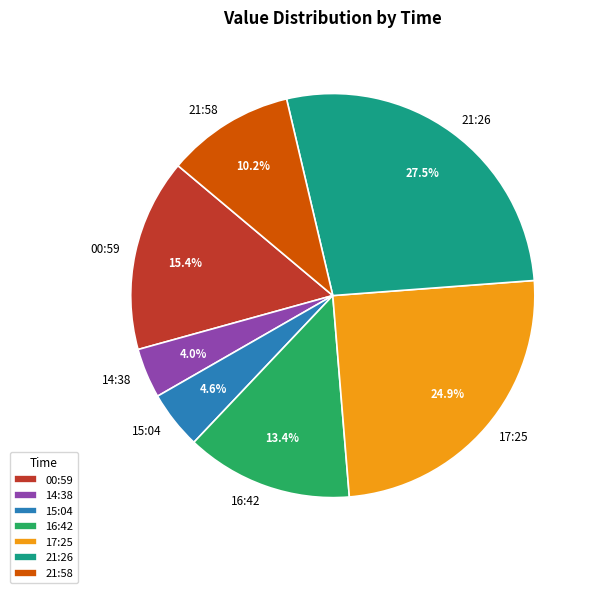

How many segments does this pie chart have?

7